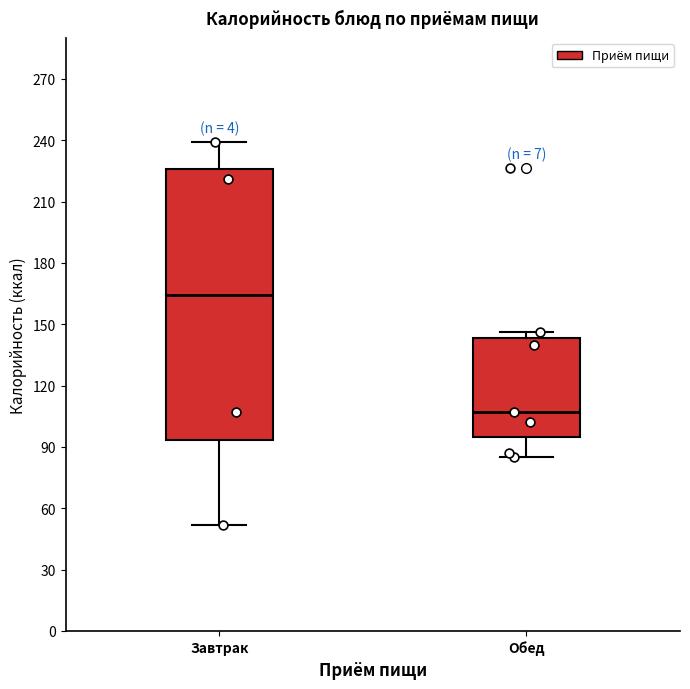

Reading left to right, read every box against the y-axis: the position of its median line, the range the box covers, and the ends of its whiskers. The values are not printed on the chart, so give them approximately, as read against the axis.

Завтрак: median 165, box 95 to 225, whiskers 50 to 240
Обед: median 105, box 95 to 145, whiskers 85 to 145 (just above the box's upper edge)